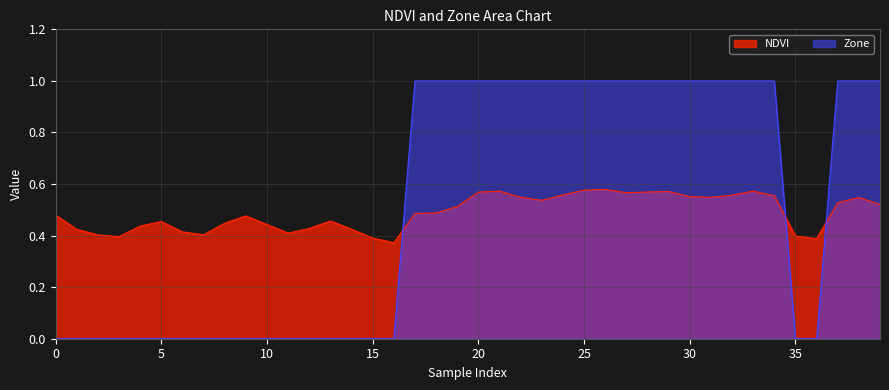

What is the lowest value of the NDVI series?

0.4